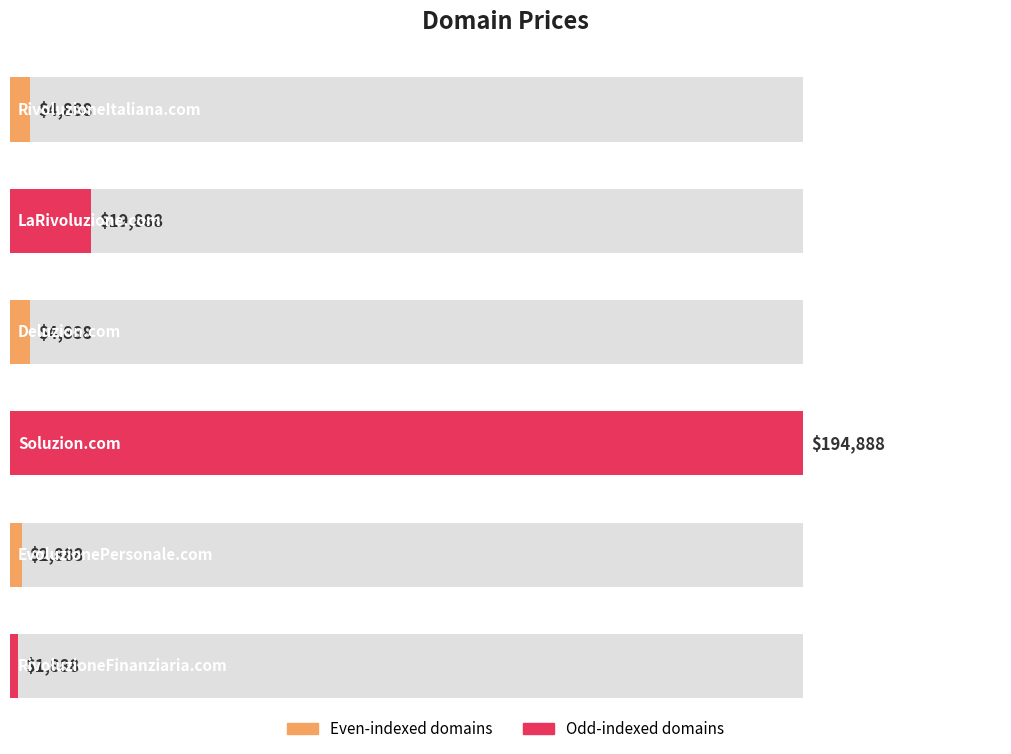

The value at EvoluzionePersonale.com is 2888. True or false?

True